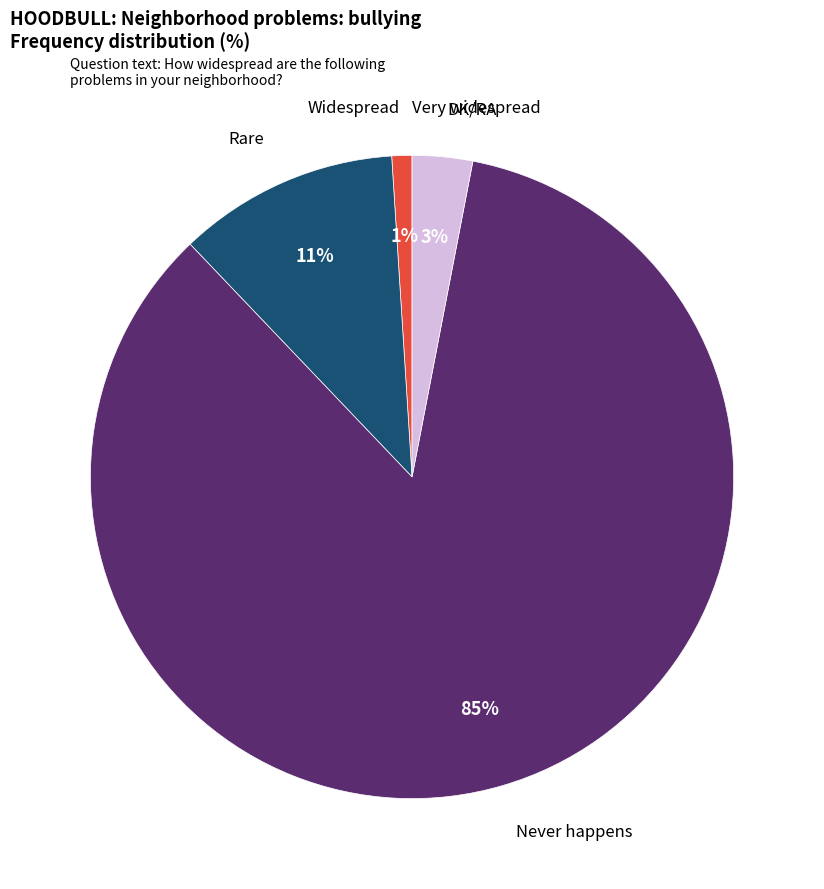

To the nearest percent, what is the difference between the DK/RA and Rare slice percentages?

8%